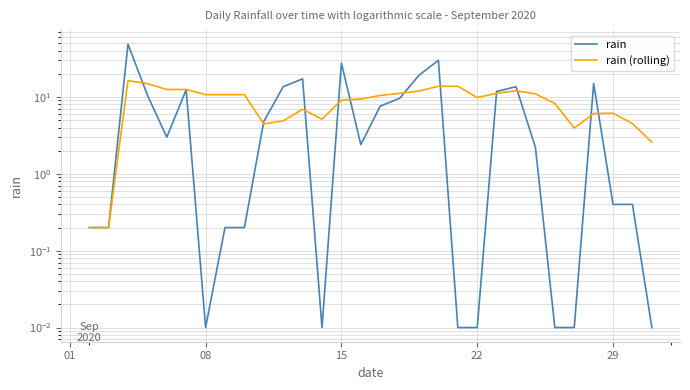

What is the lowest value of the rain (rolling) series?

0.2